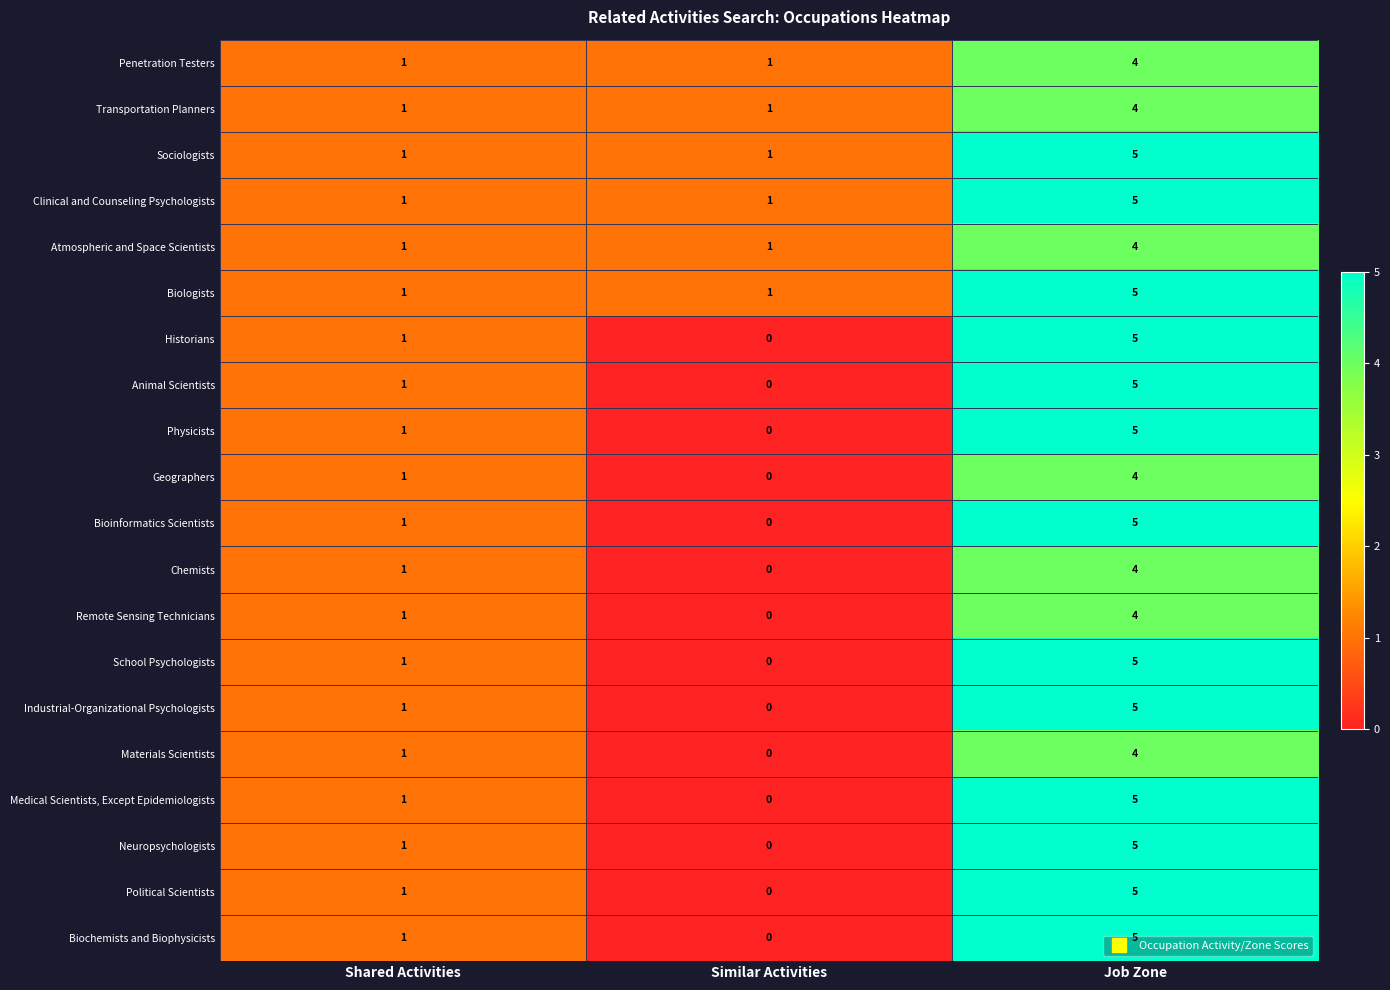

The value of Bioinformatics Scientists at Shared Activities is 0. True or false?

False